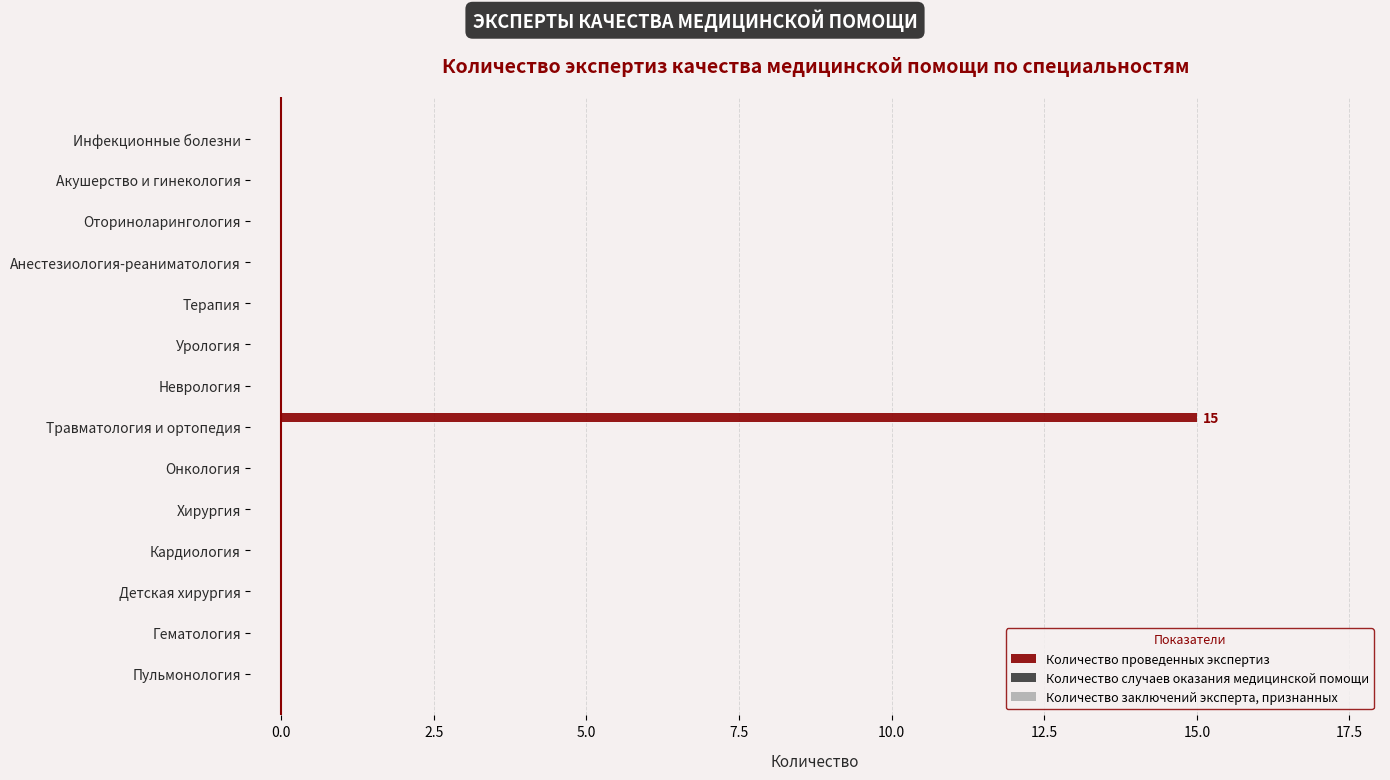

What is the maximum value shown in the chart?

15